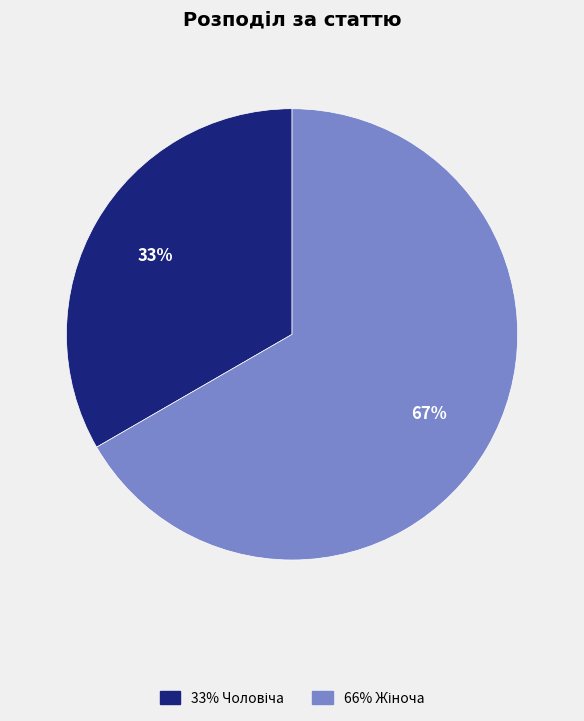

To the nearest percent, what is the average slice percentage?

50%